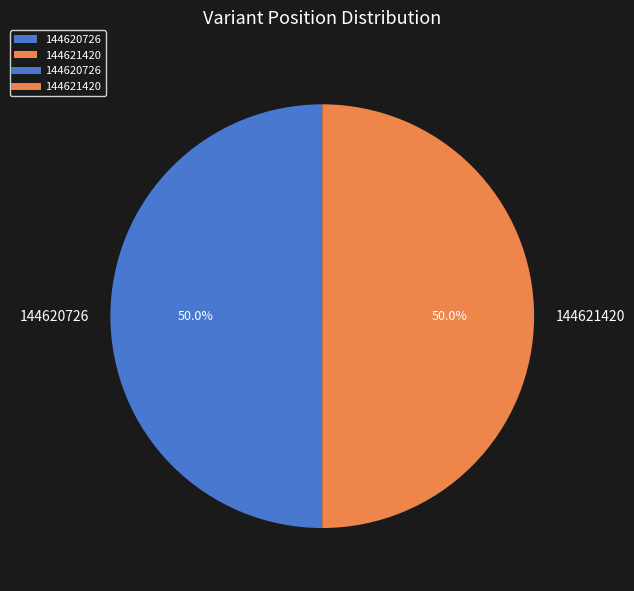

The 144621420 slice represents 50% of the pie. True or false?

True